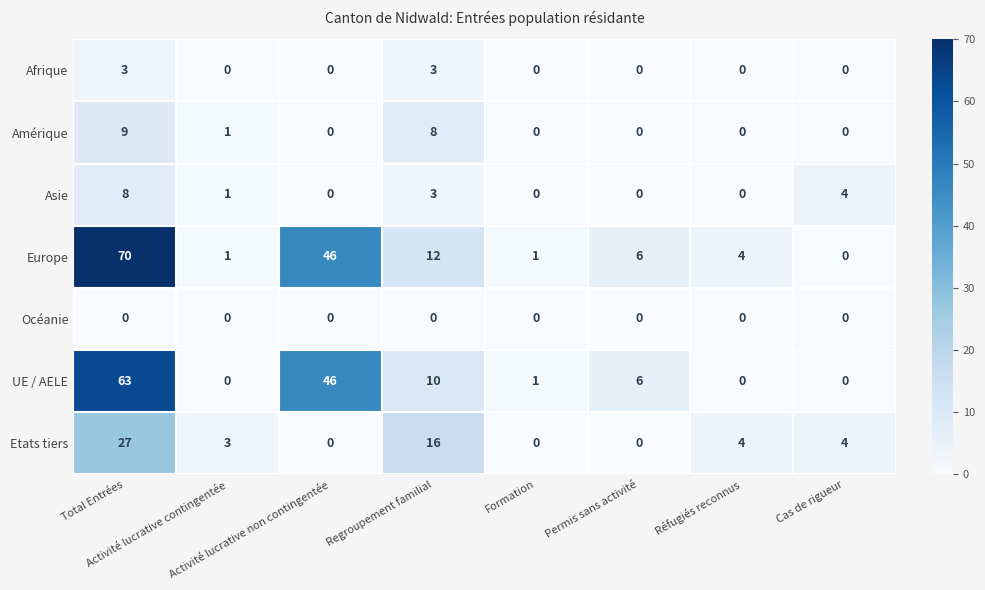

What is the difference between the highest and lowest values at Total Entrées?

70